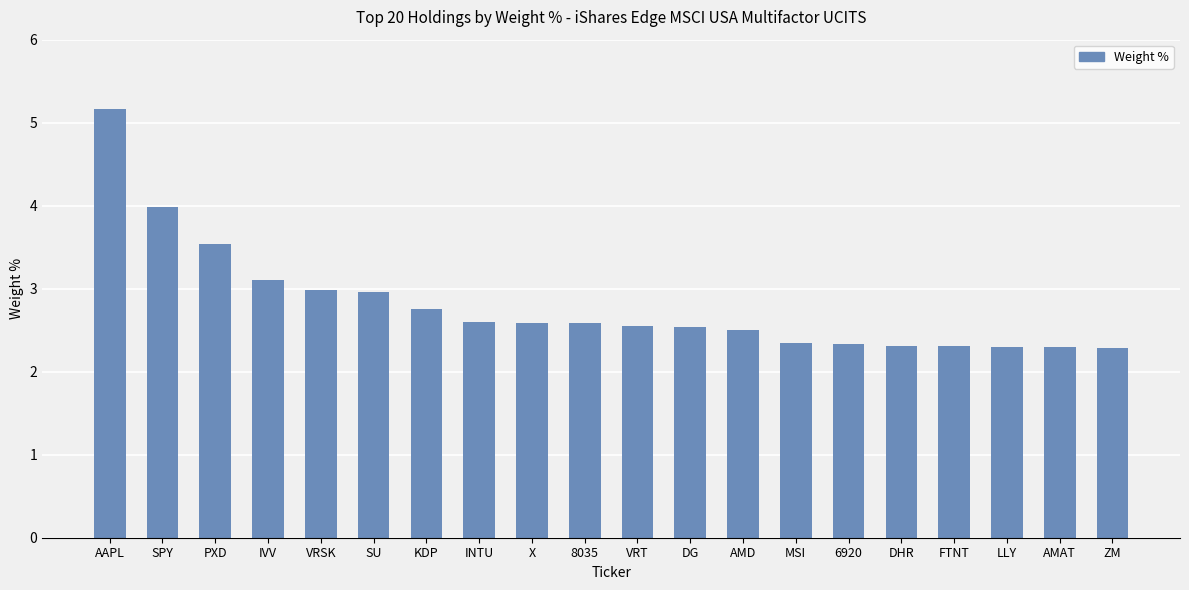

What is the ratio of the value at AAPL to the value at IVV?

1.7